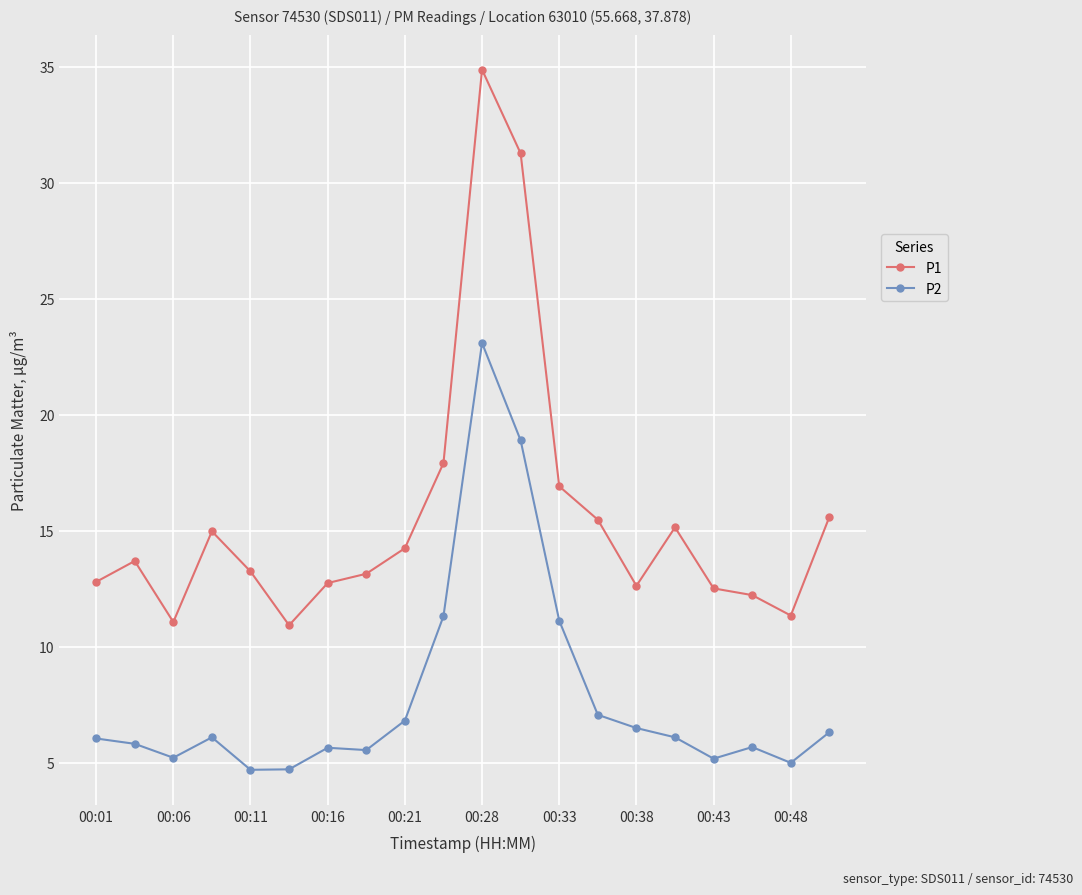

True or false: P1 has more than 1 points higher than both neighbors.

True